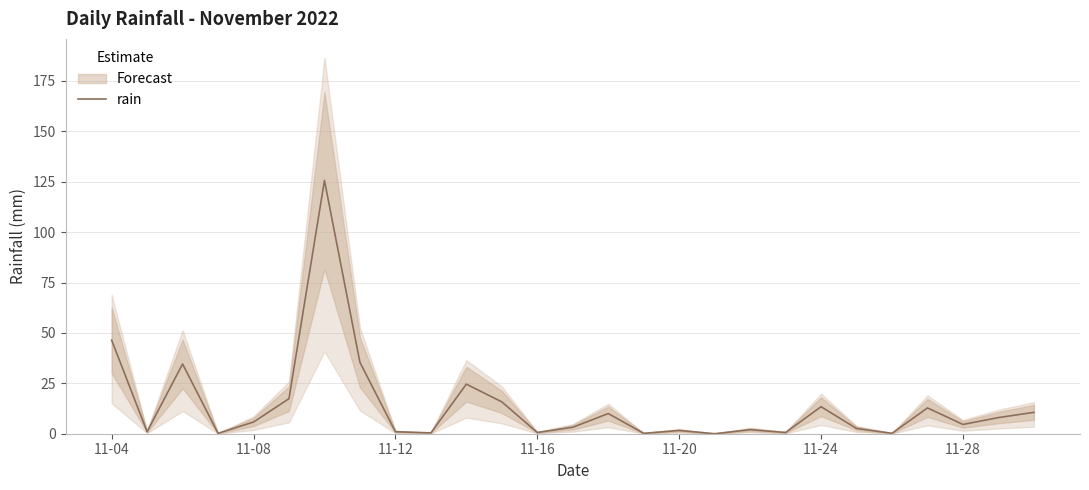

At which label is rain closest to 62?

11-04